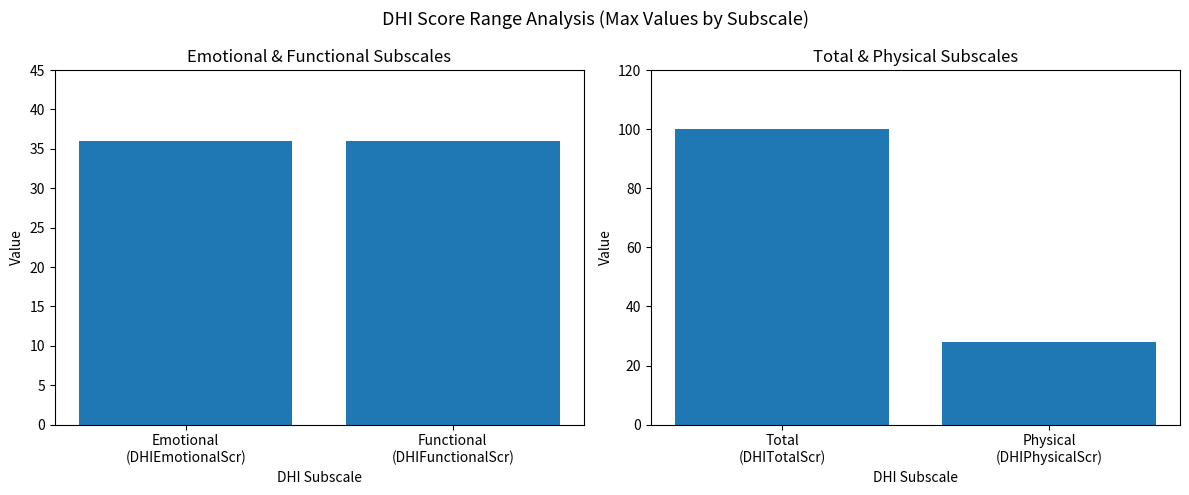

Count the number of data series in this chart.

1